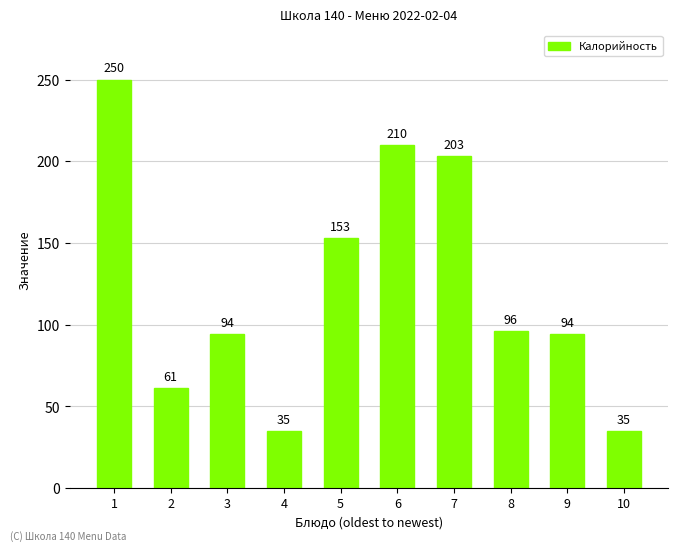

What is the difference between the maximum and minimum values?

215